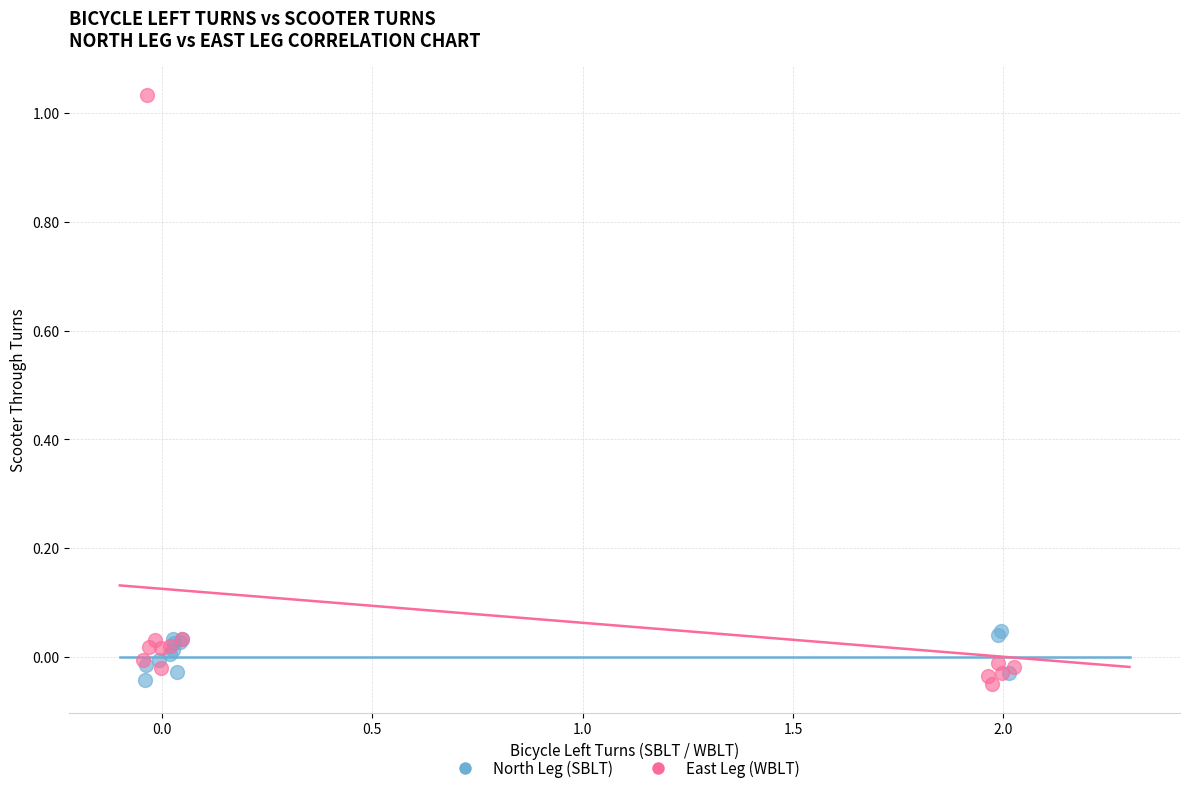

Which series has the widest spread of Y values?

East Leg (WBLT)